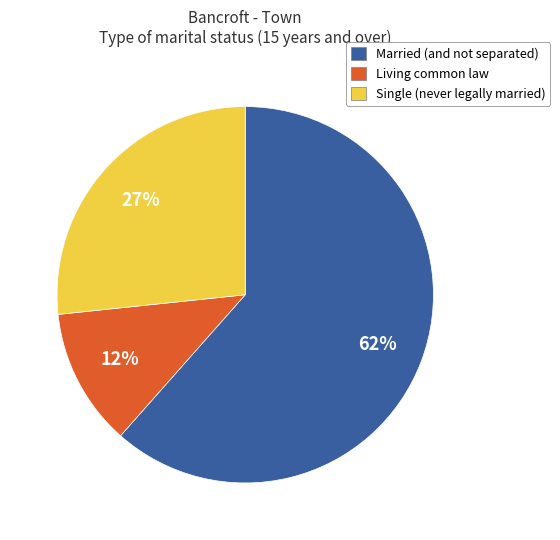

What is the smallest slice in the pie chart?

Living common law